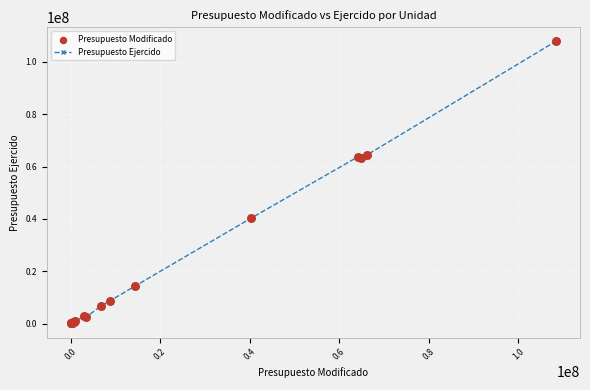

What is the difference between the second highest and second lowest values?

64342984.1